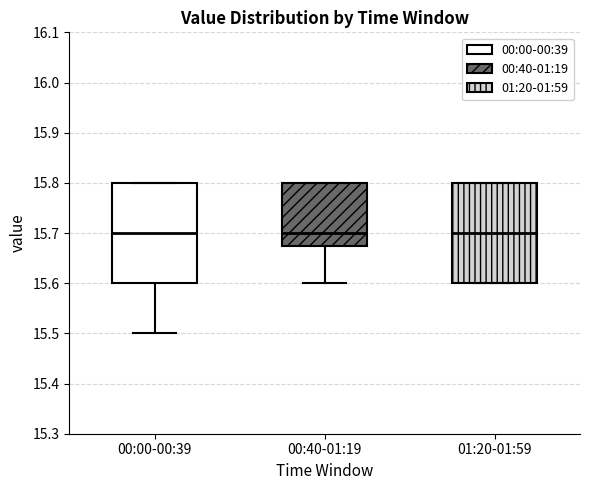

Where is the upper edge of the box for 01:20-01:59 on the y-axis? The values are not printed on the chart, so give them approximately, as read against the axis.

15.80